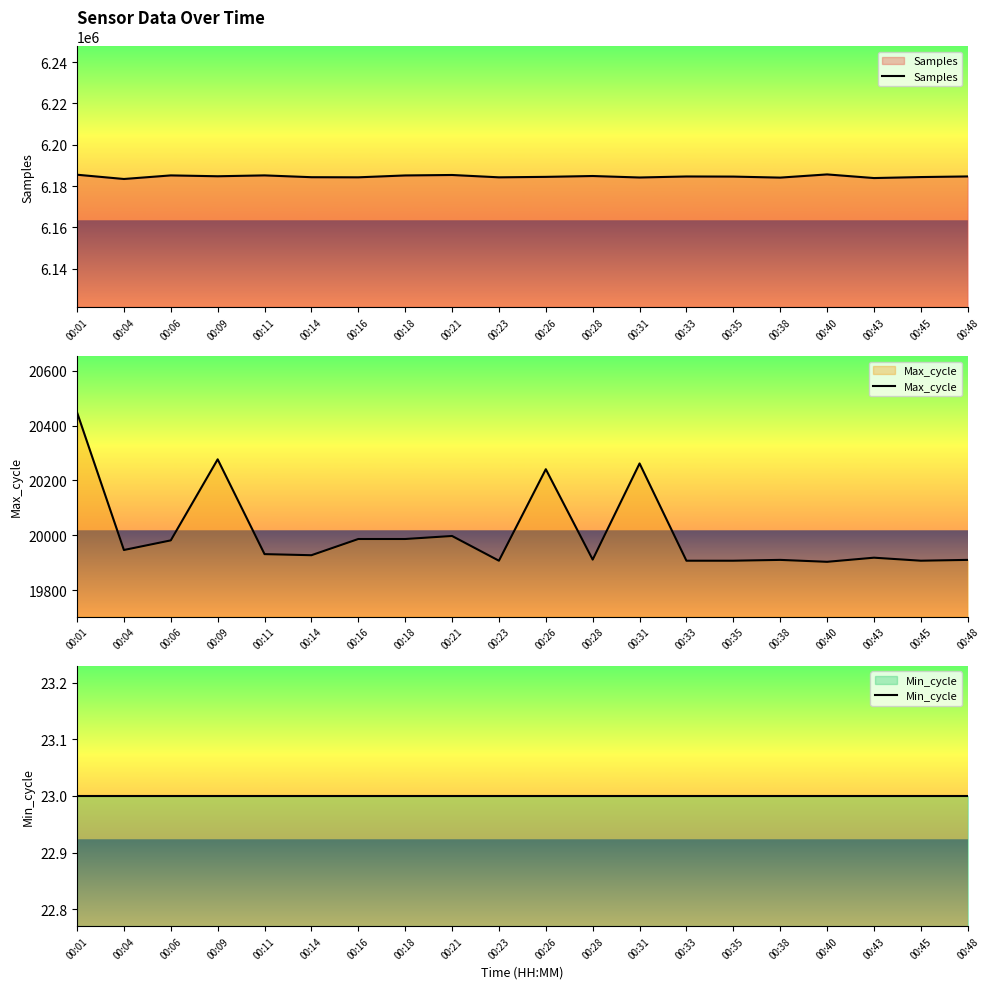

What is the difference between the highest and lowest values at 00:38?

6184090